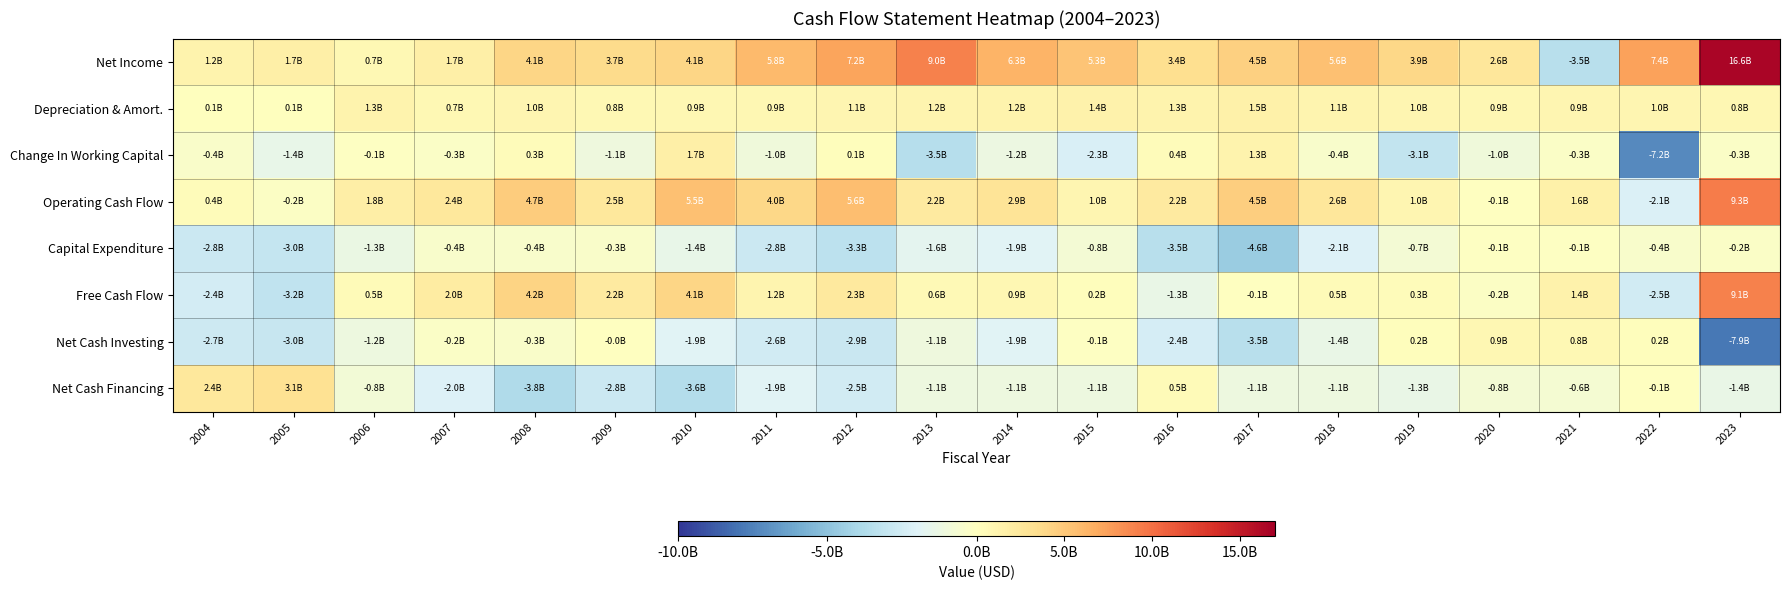

What is the smallest value displayed?

-7858755000